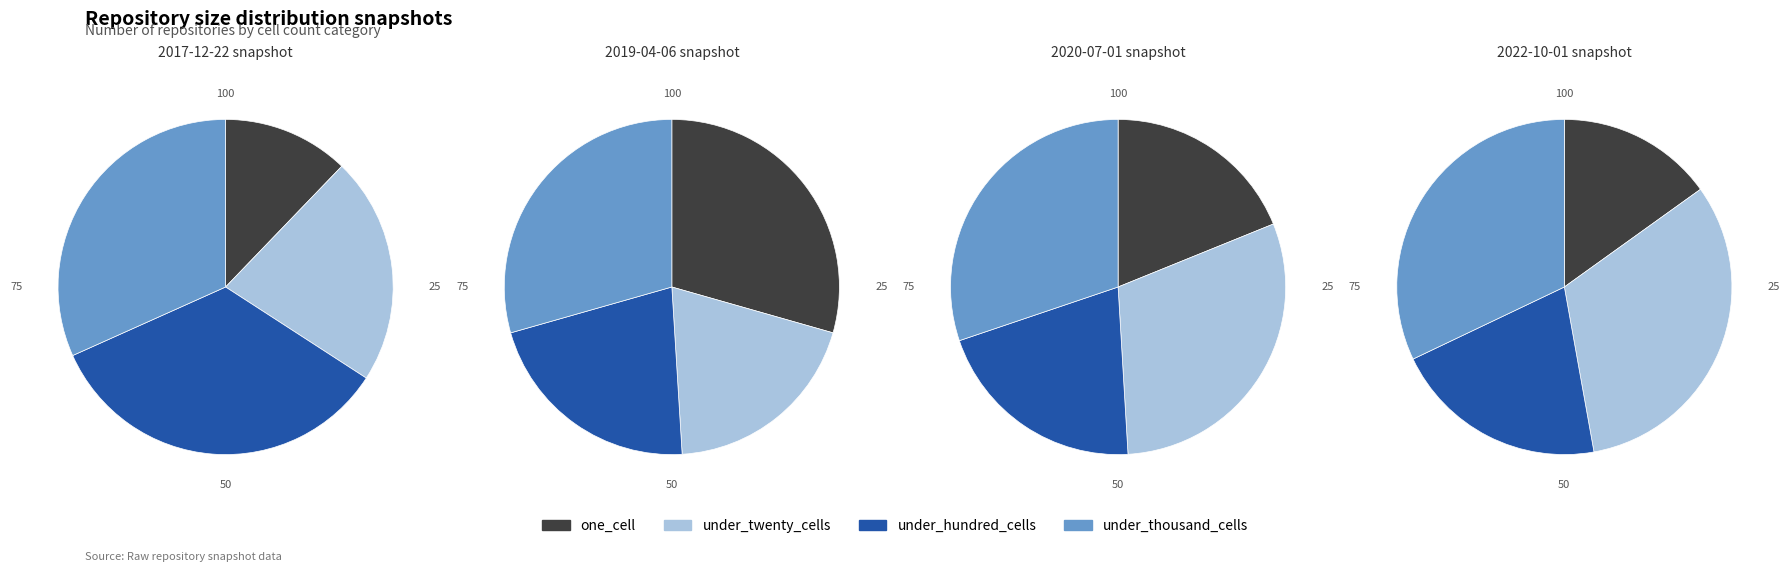

The 14 slice represents 5% of the pie. True or false?

True